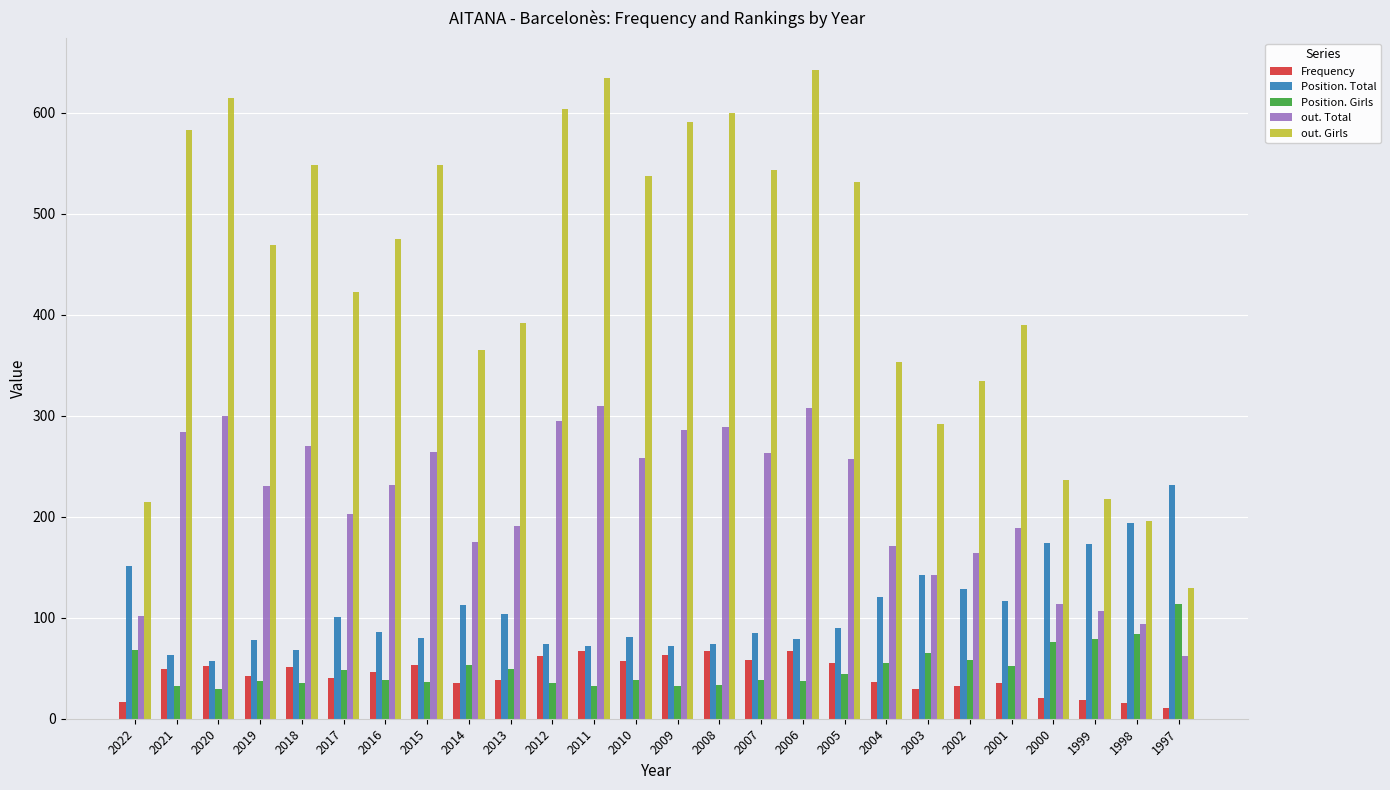

Which series has the largest total across all categories?

out. Girls